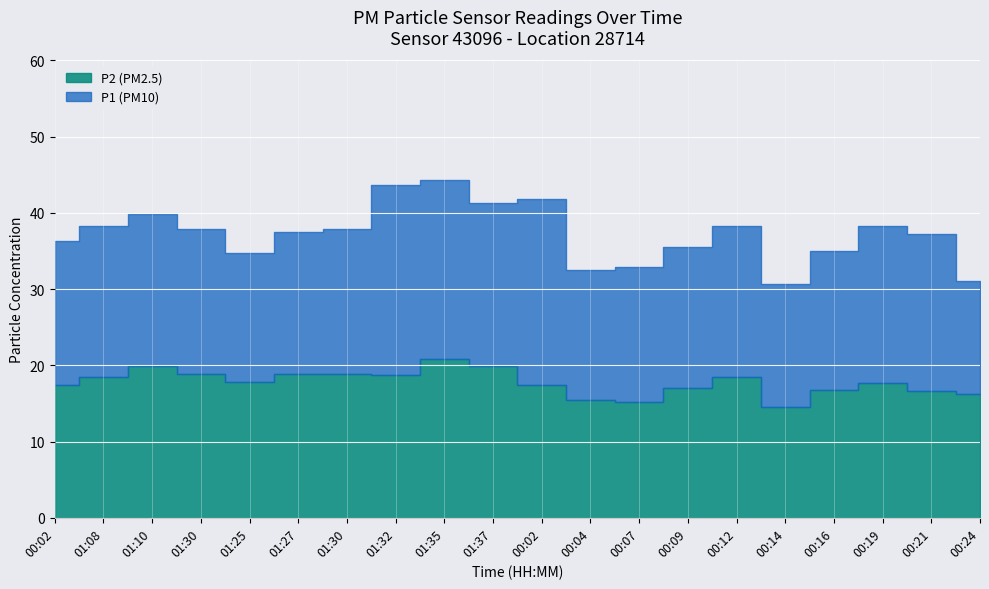

True or false: P1 and P2 intersect in this chart.

False